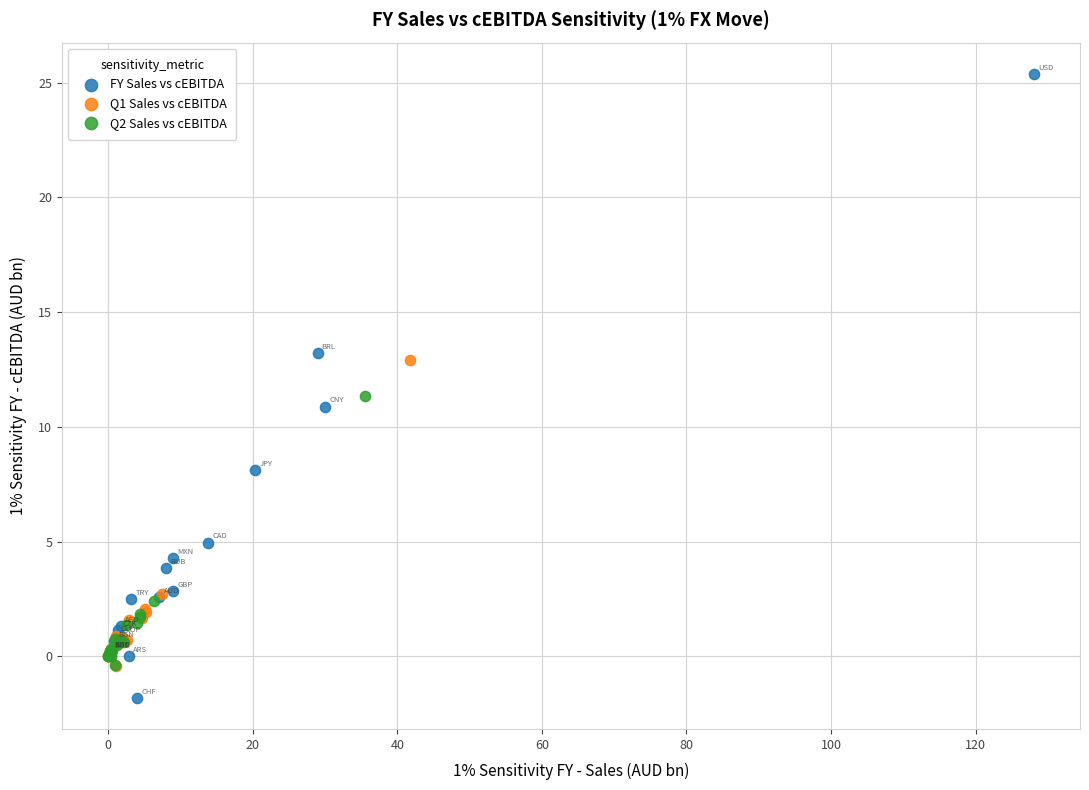

Which series has the widest spread of Y values?

FY Sales vs cEBITDA